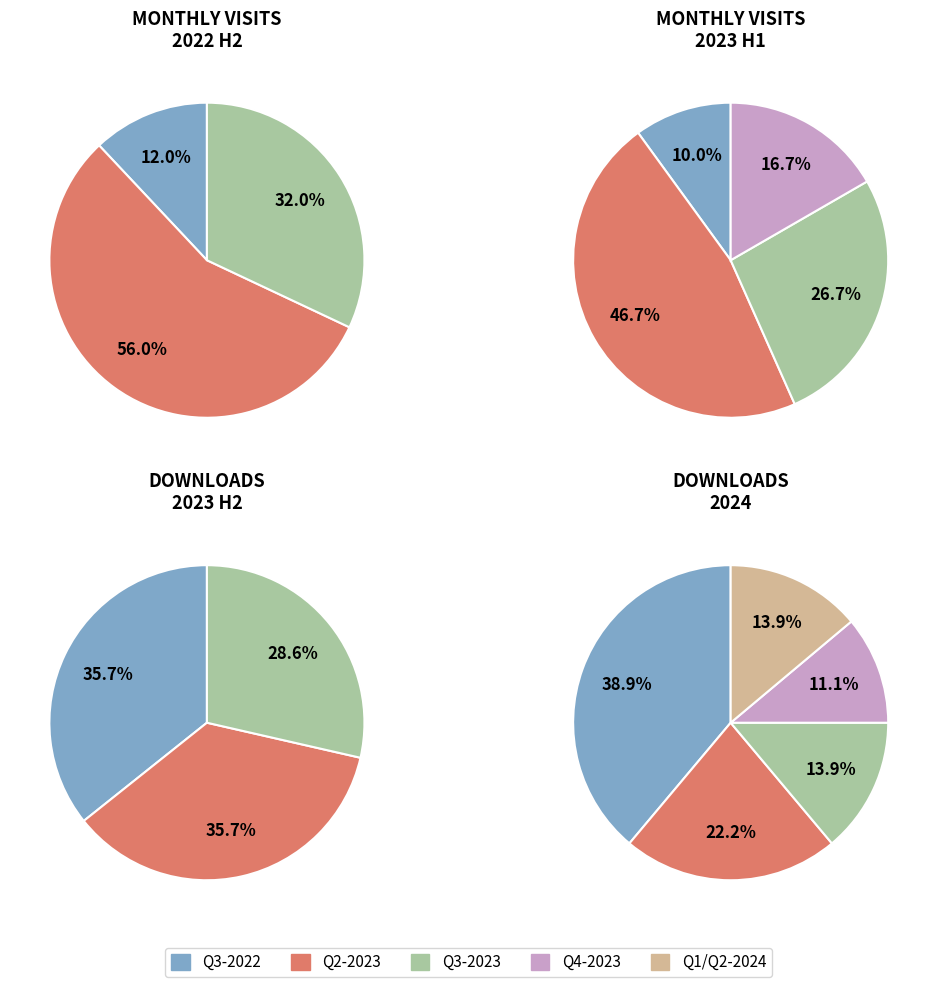

The 2022-09 slice represents 0% of the pie. True or false?

True